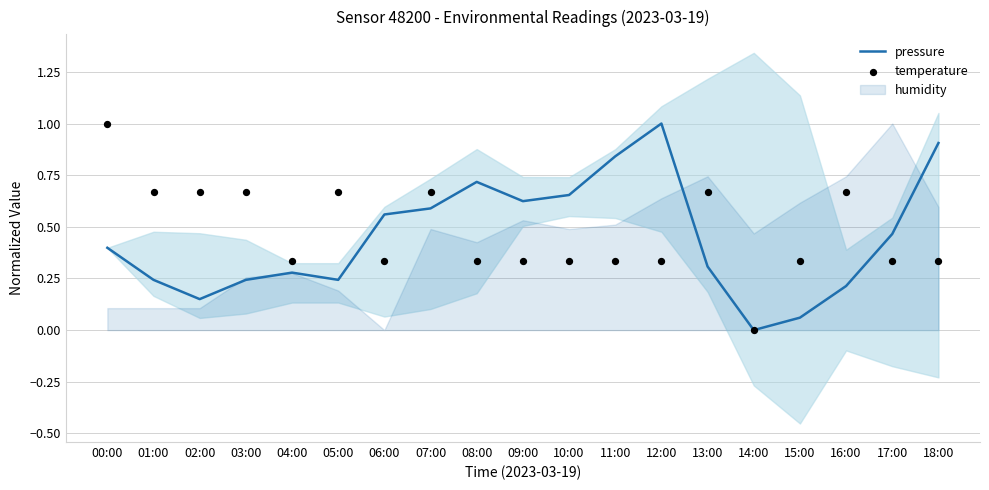

The pressure series shows 0.3 at 13:00. True or false?

True